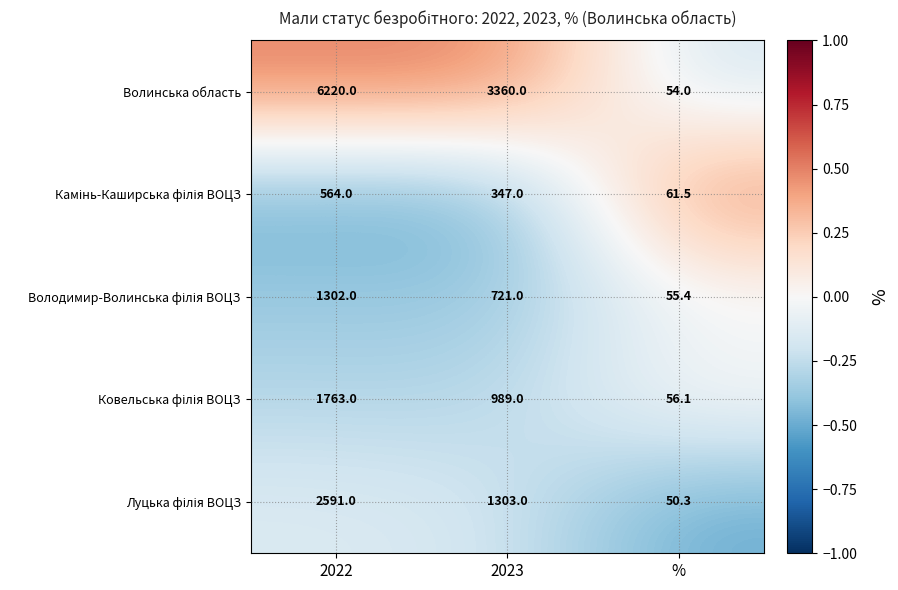

Which series changed the most between 2022 and %?

Волинська область